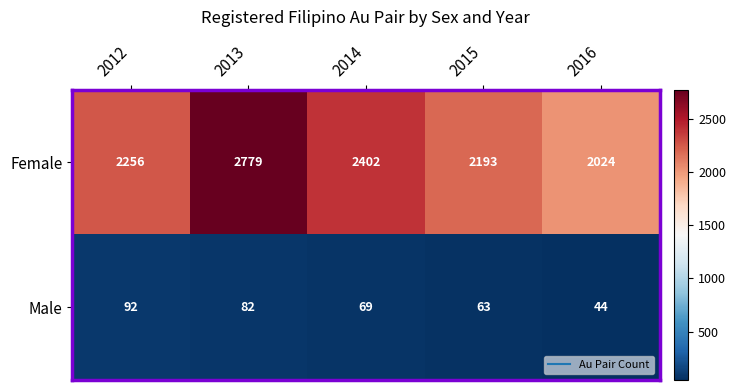

Count the number of categories in the chart.

5